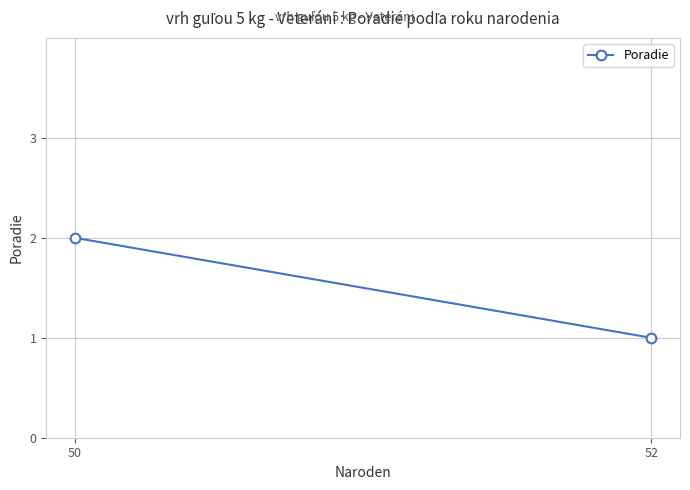

Reading right to left, what are all the values shown in this chart?

50=2	52=1